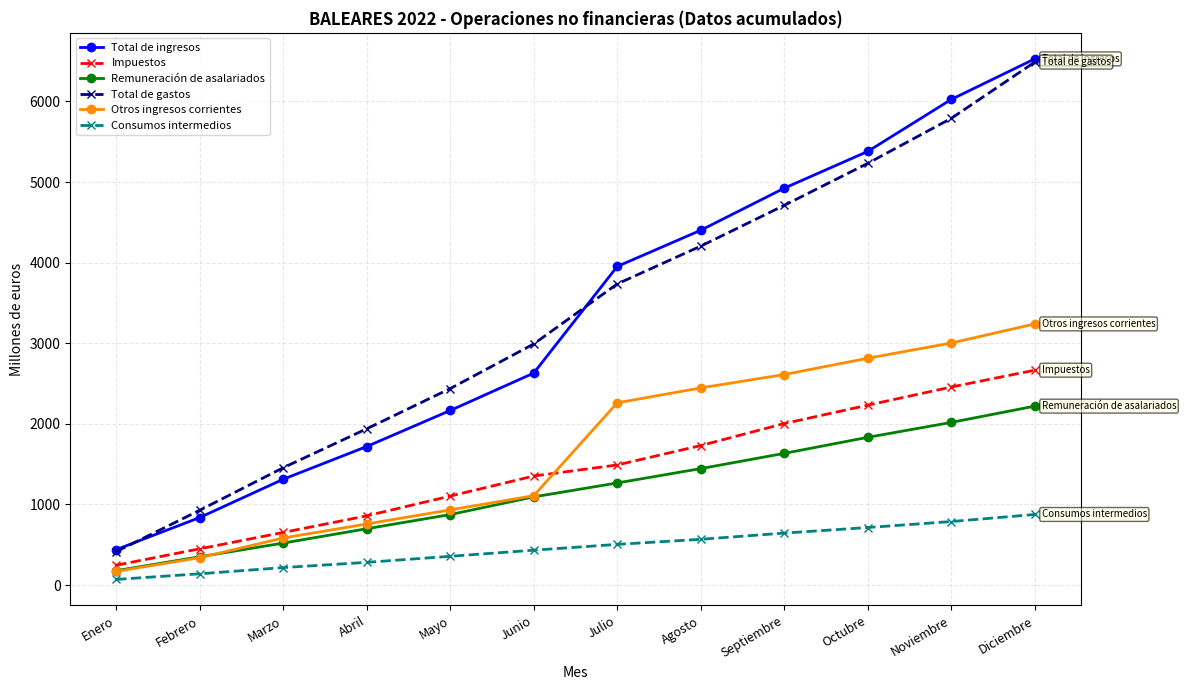

Is the value of Impuestos at Julio greater than the value of Consumos intermedios at Agosto?

Yes